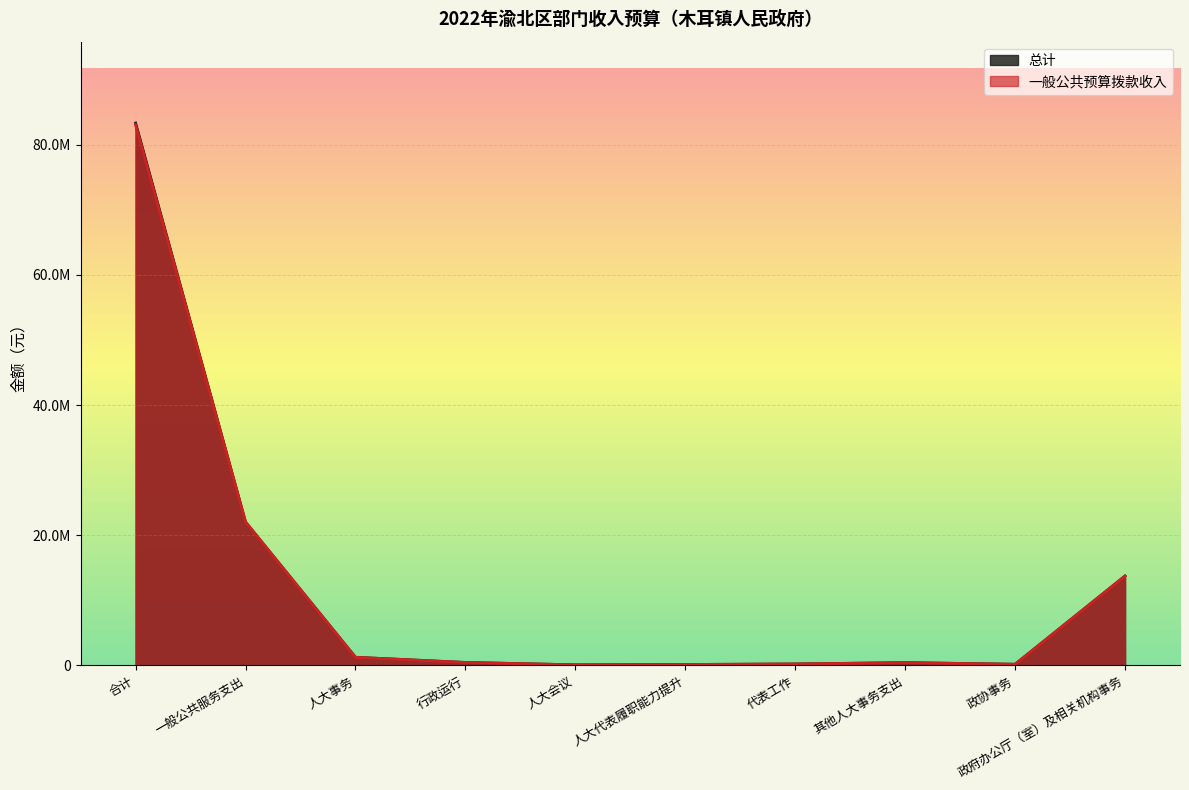

What is the difference between the 总计 values at 一般公共服务支出 and 政协事务?

21866147.7